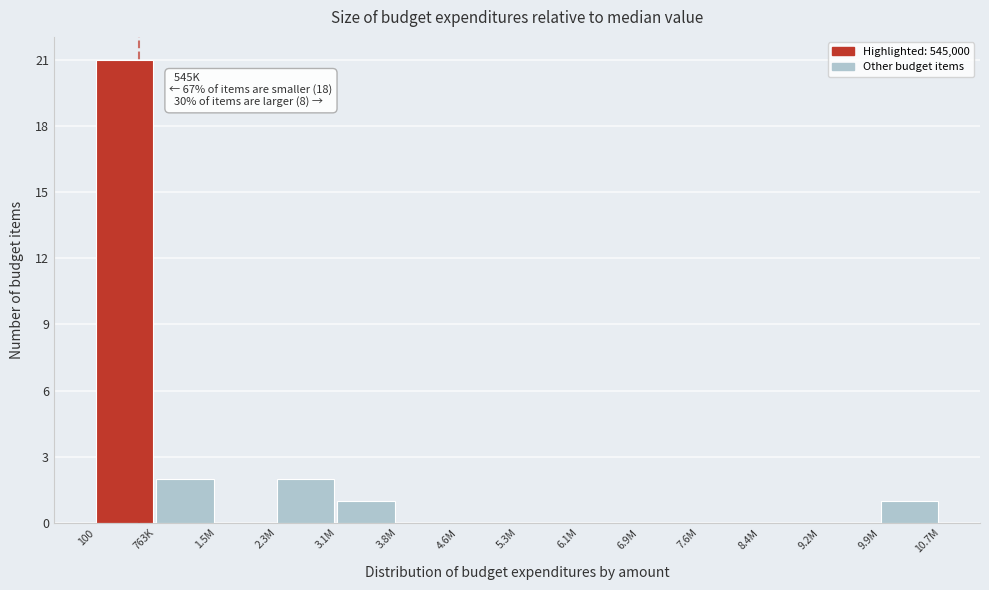

Reading left to right, transcribe all the data shown in this chart.

100=21	763K=2	1.5M=0	2.3M=2	3.1M=1	3.8M=0	4.6M=0	5.3M=0	6.1M=0	6.9M=0	7.6M=0	8.4M=0	9.2M=0	9.9M=1